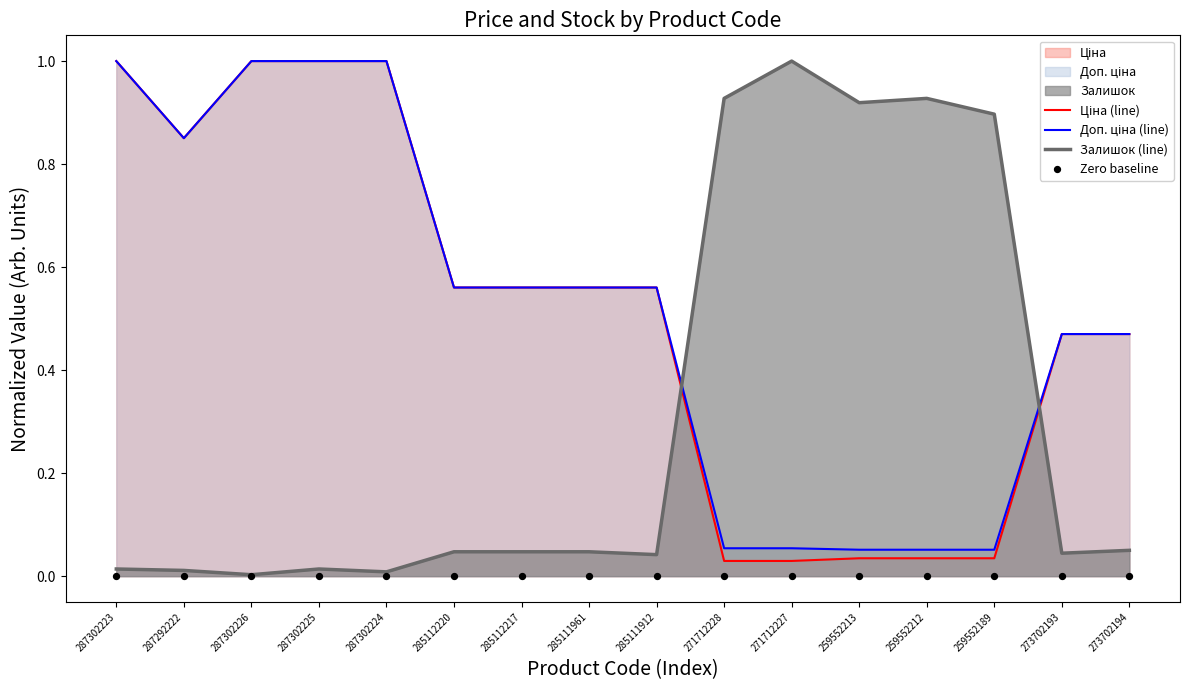

Which series reaches the maximum Y coordinate?

Ціна (line)